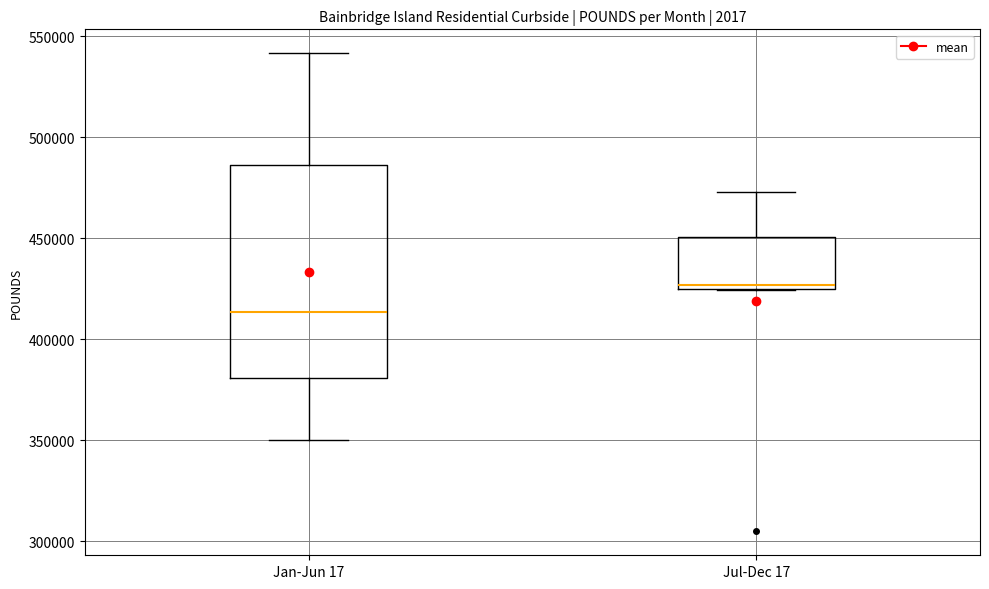

Comparing the boxes themselves (not the whiskers), which one is the tallest?

Jan-Jun 17